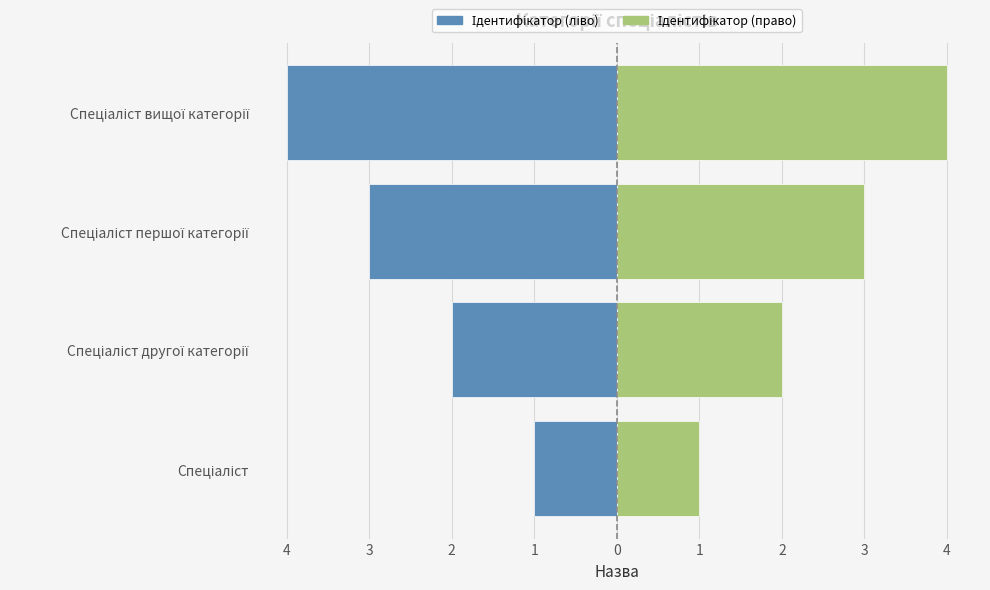

What is the maximum value for Ідентифікатор (ліво)?

-1